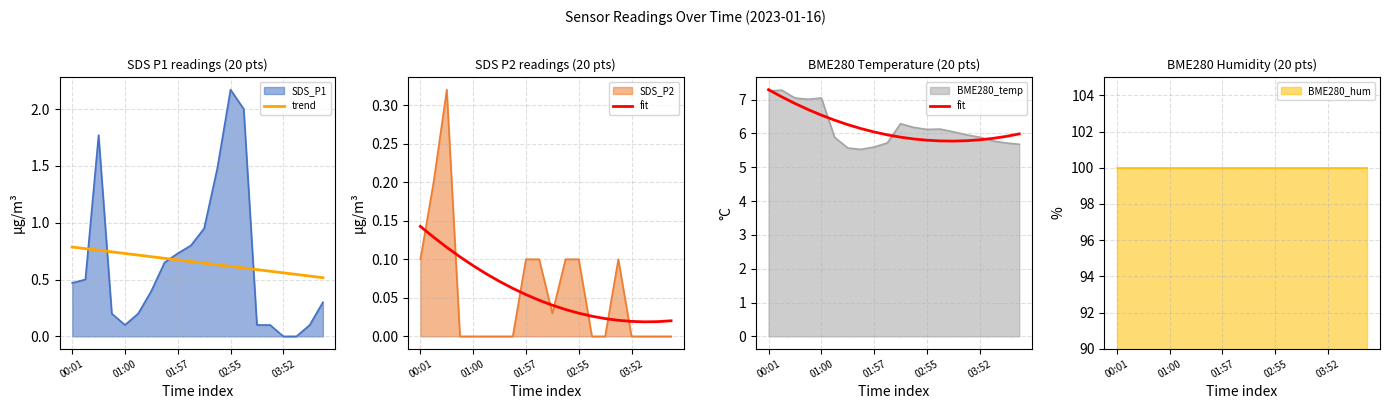

How many times do SDS_P1 and trend cross each other?

4